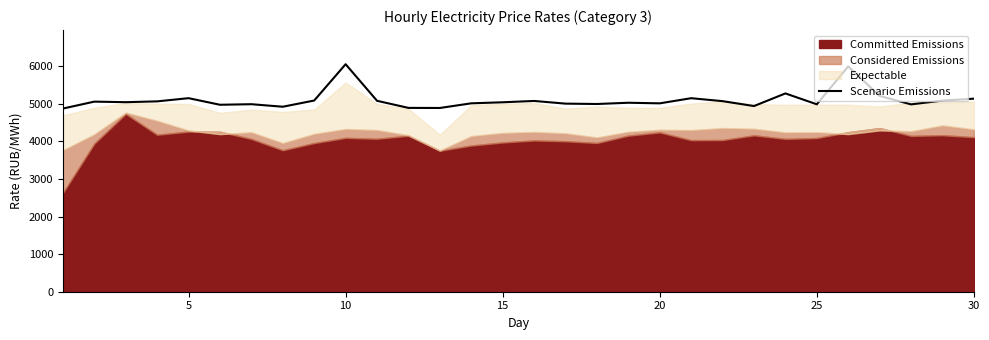

At which label does the data first exceed 5041?

5